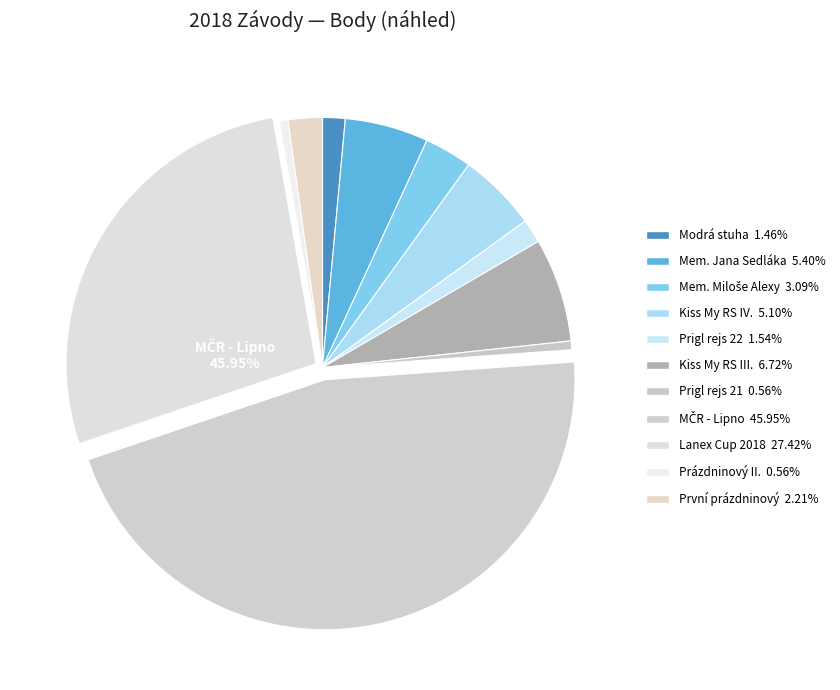

Is there a majority slice in this chart?

No